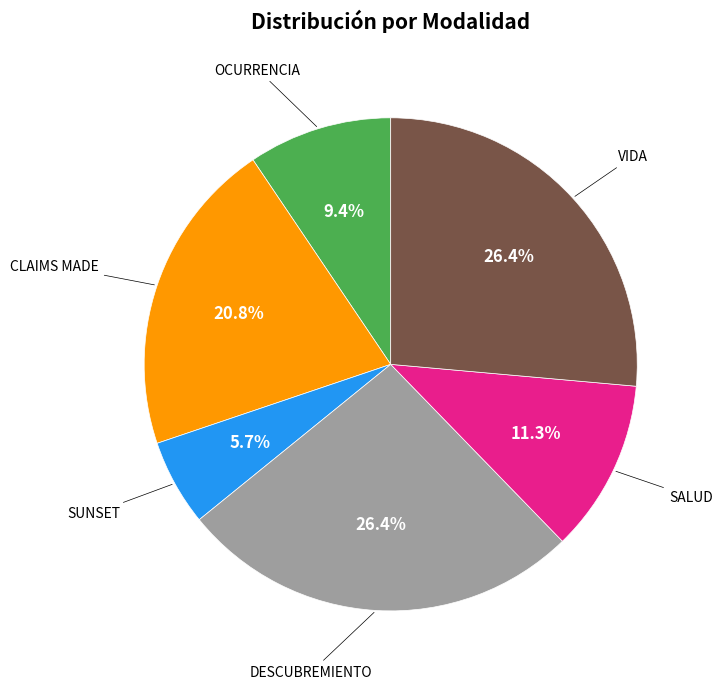

Is there any slice that represents more than half of the pie?

No